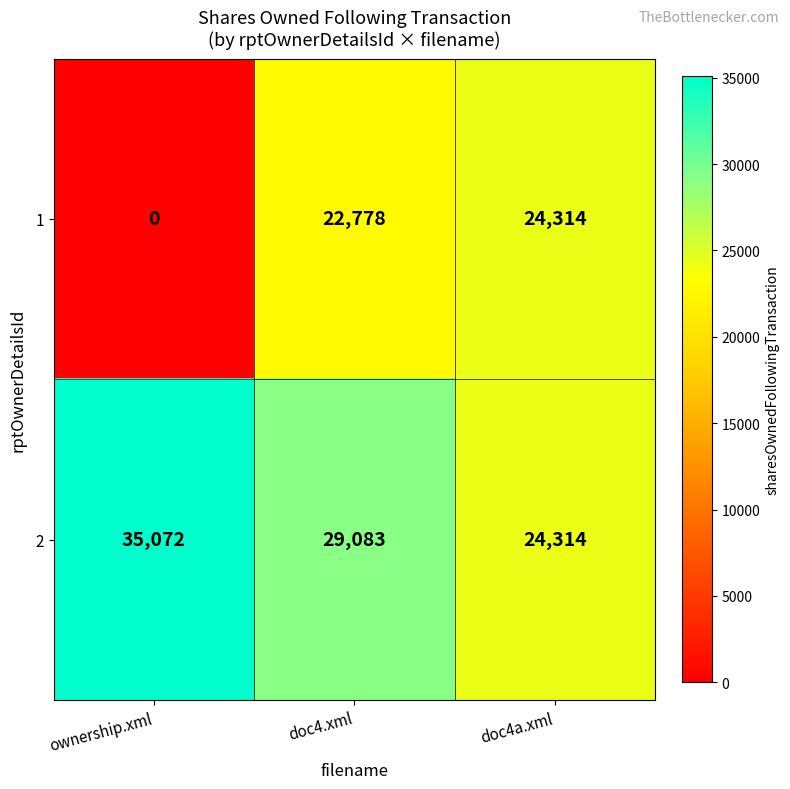

What is the difference between the maximum and minimum values in the 2 series?

10758